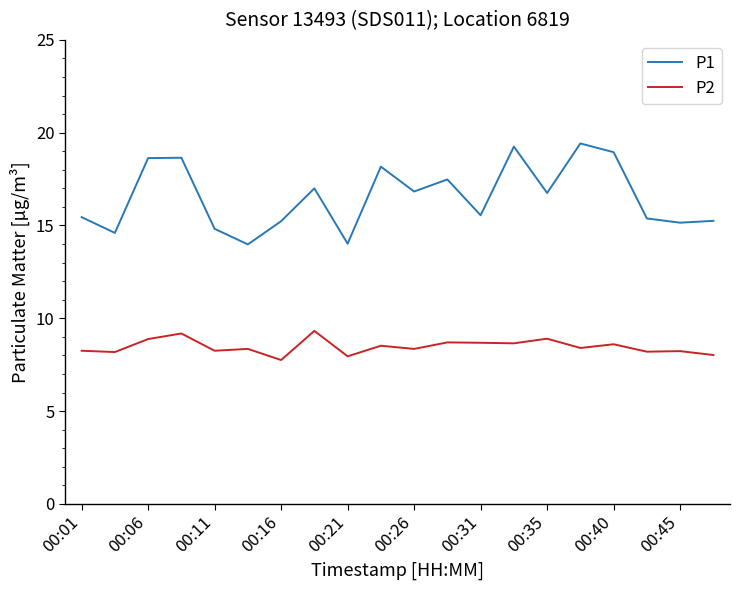

List the series in order of their overall mean, lowest first.

P2, P1